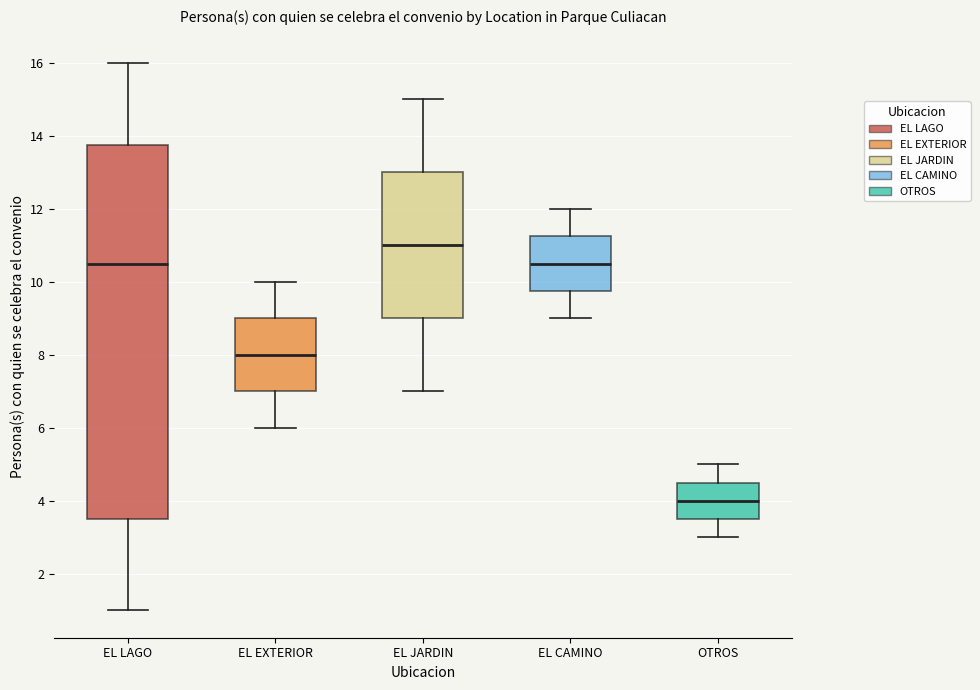

Reading left to right, transcribe this box plot: for each box, give where its median line is, the range the box spans, and where its two whiskers end, as read against the y-axis. The values are not printed on the chart, so give them approximately, as read against the axis.

EL LAGO: median 10.6, box 3.6 to 13.8, whiskers 1.0 to 16.0
EL EXTERIOR: median 8.0, box 7.0 to 9.0, whiskers 6.0 to 10.0
EL JARDIN: median 11.0, box 9.0 to 13.0, whiskers 7.0 to 15.0
EL CAMINO: median 10.6, box 9.8 to 11.2, whiskers 9.0 to 12.0
OTROS: median 4.0, box 3.6 to 4.6, whiskers 3.0 to 5.0